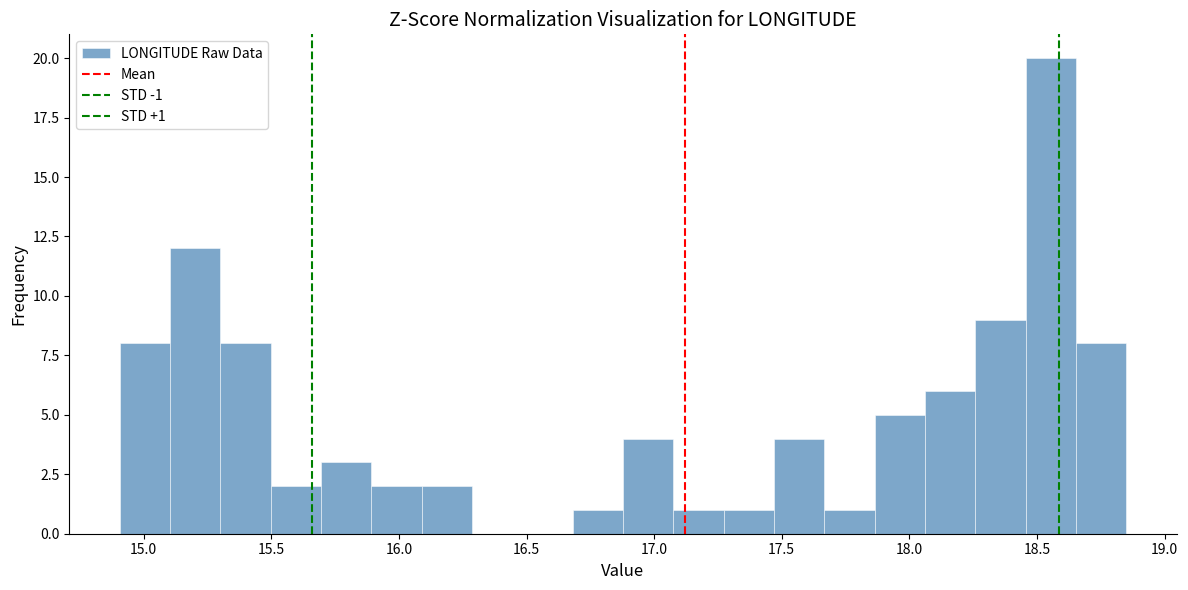

Around what value on the x-axis is the tallest bar? Give the approximate position of its centre, as read against the axis.

18.55